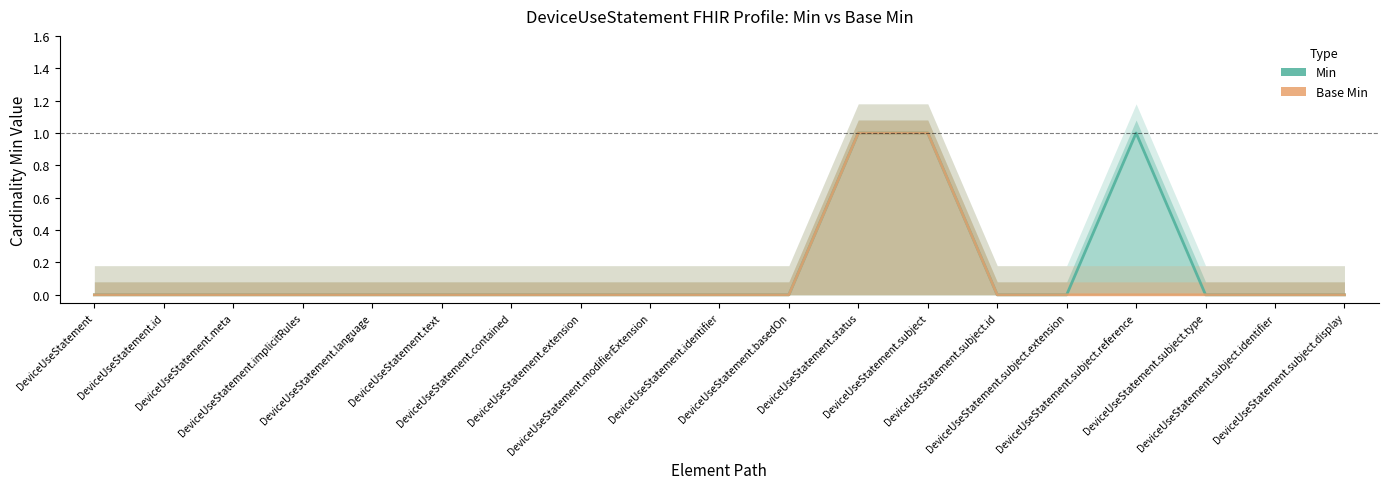

Is it true that Base Min equals 0 at DeviceUseStatement.subject.extension?

False